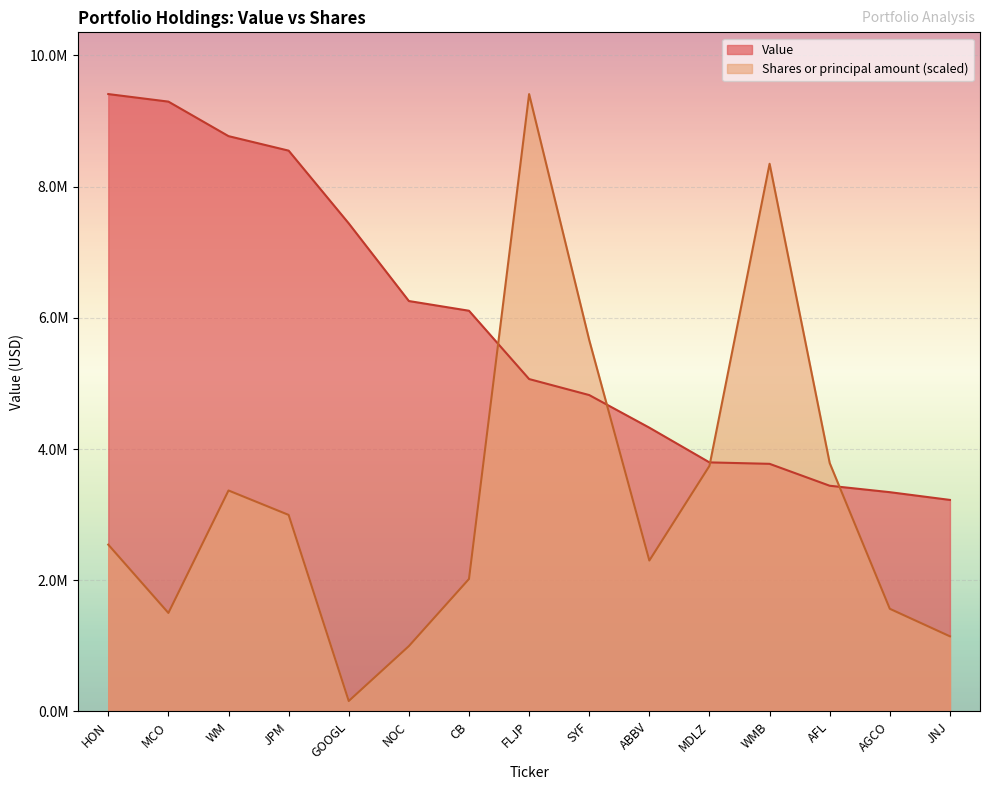

What is the lowest value of the Shares or principal amount series?

159602.0